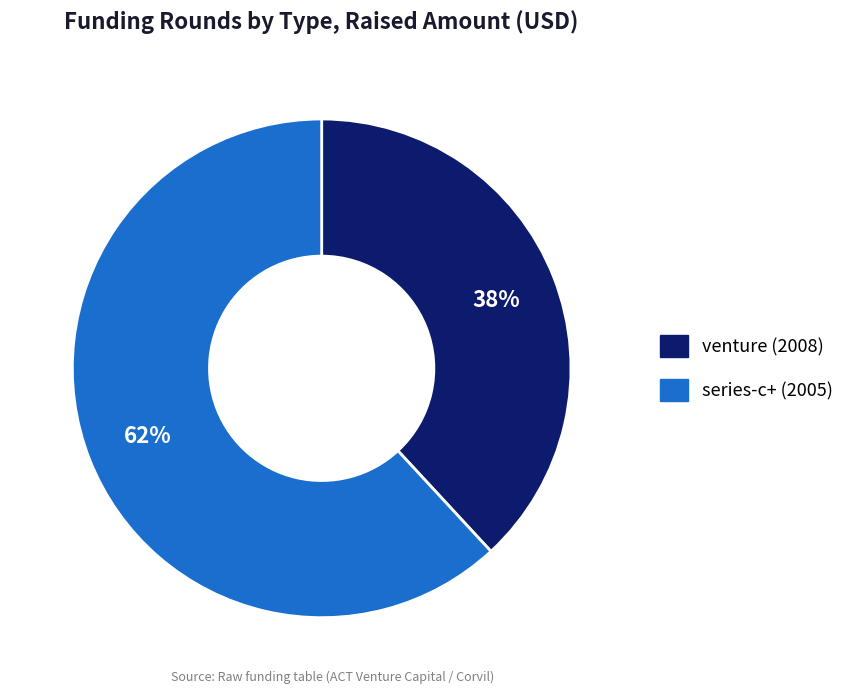

Which has a higher value, venture (2008) or series-c+ (2005)?

series-c+ (2005)